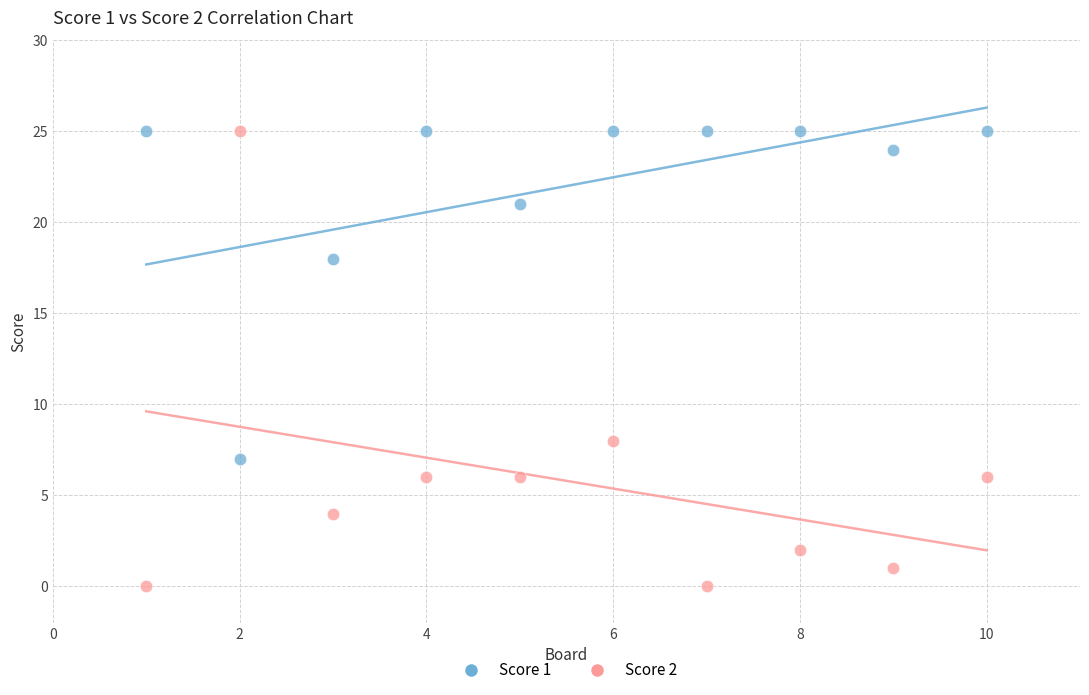

Across all data points, what is the range of X values (max minus min)?

9